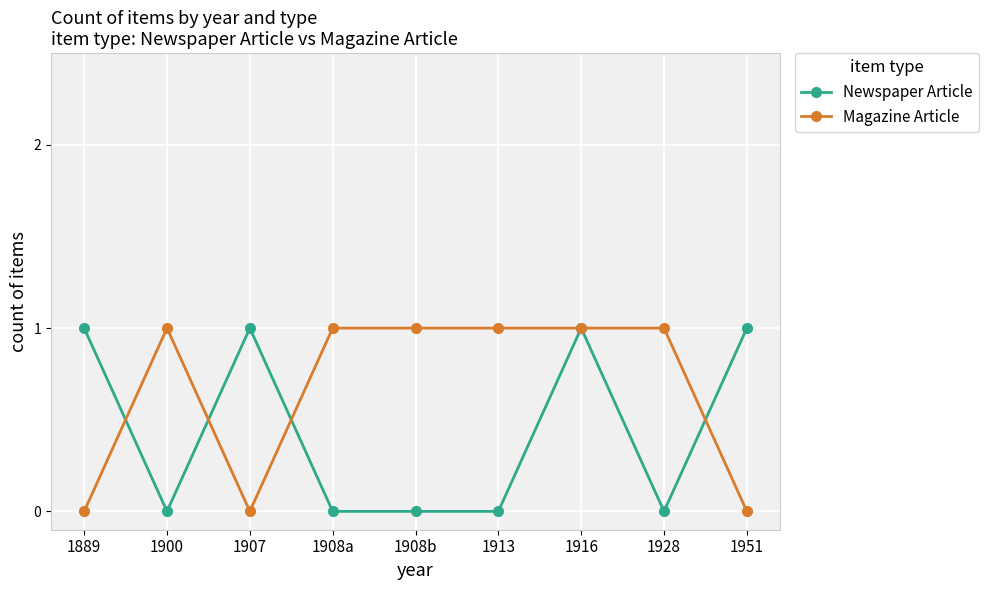

List the series in order of their overall mean, lowest first.

Newspaper Article, Magazine Article